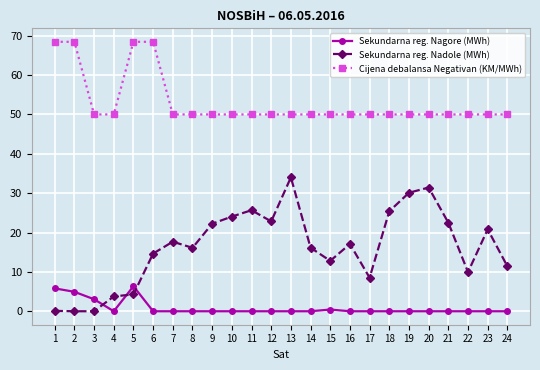

Rank the series by their average value, from highest to lowest.

Cijena debalansa Negativan (KM/MWh), Sekundarna reg. Nadole (MWh), Sekundarna reg. Nagore (MWh)